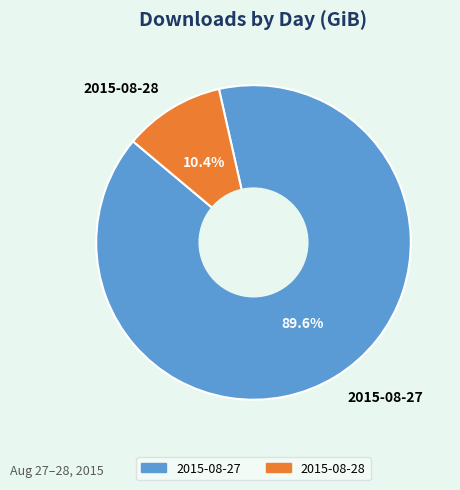

Is there a majority slice in this chart?

Yes